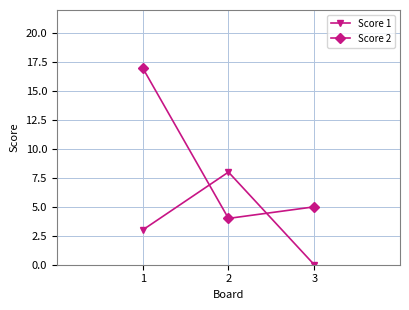

What value does the Score 2 series have at 2?

4